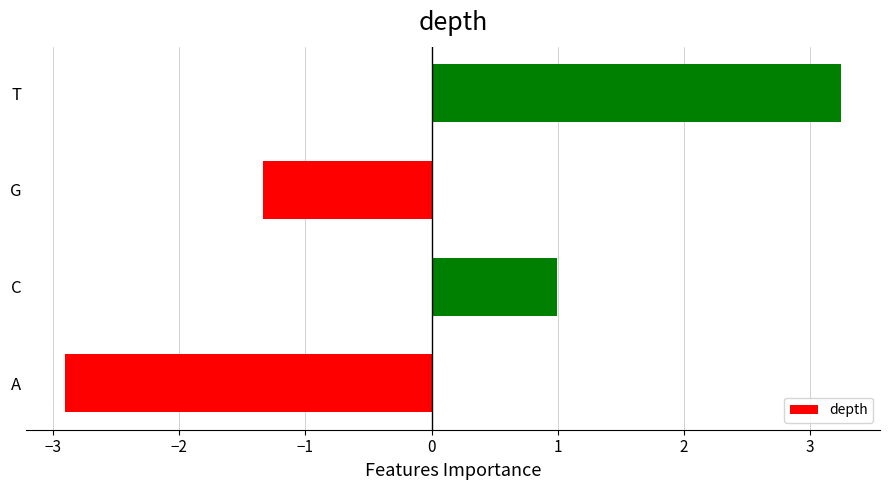

List the labels in order of value, largest first.

T, C, G, A